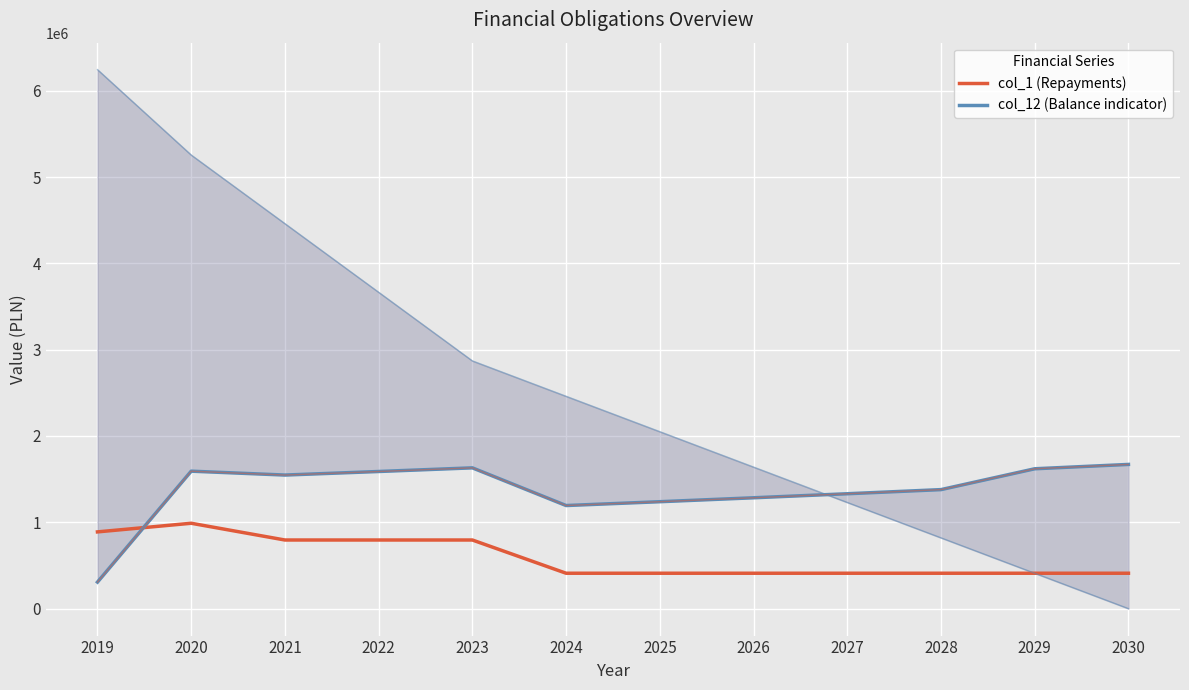

Which category has the highest value across all series?

2030